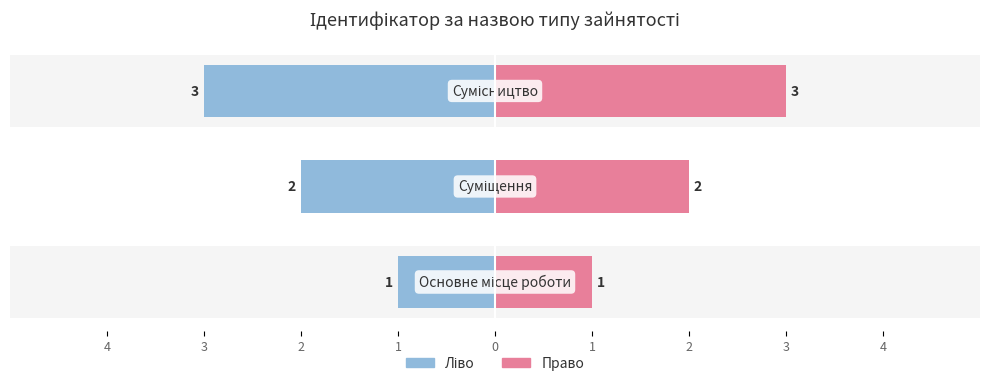

Reading left to right, what are all the values shown in this chart?

Ідентифікатор (ліво): 4=-1	3=-2	2=-3
Ідентифікатор (право): 4=1	3=2	2=3